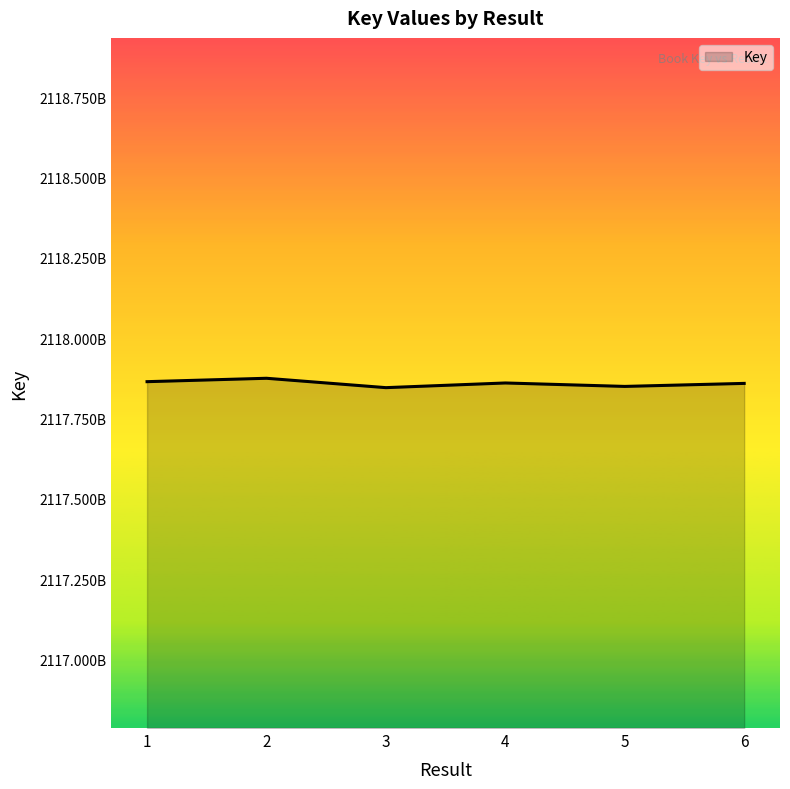

Reading left to right, what are all the values shown in this chart?

2117864573	2117875131	2117845964	2117860501	2117849812	2117859187